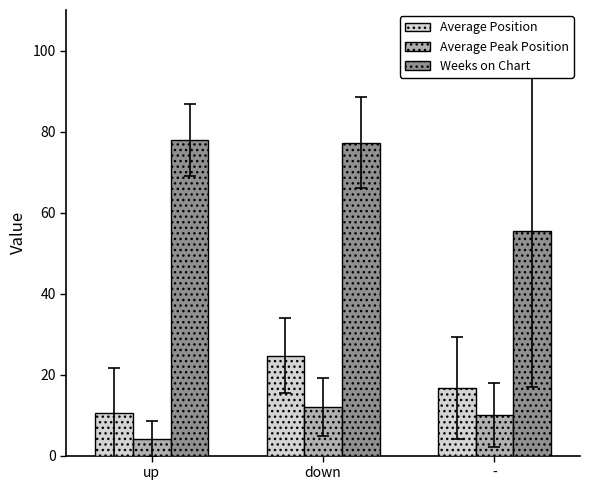

At how many categories does at least one series exceed 15?

3